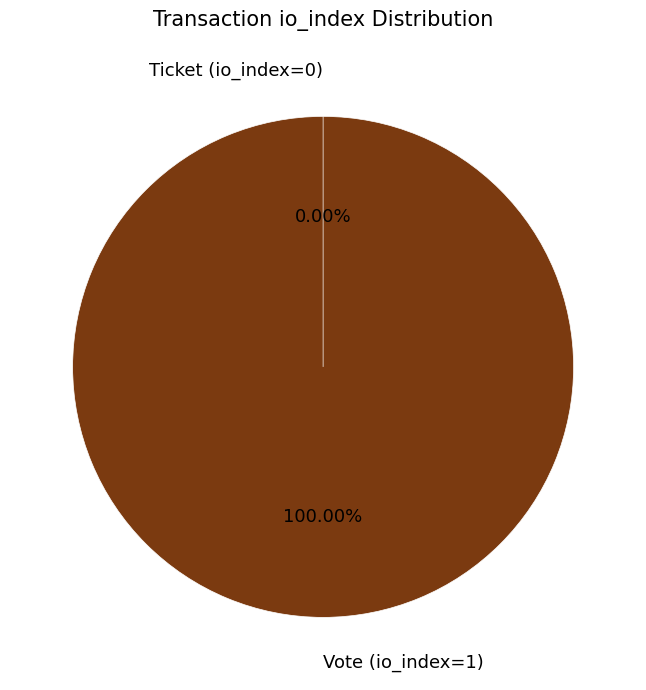

What is the majority slice?

Vote (io_index=1)